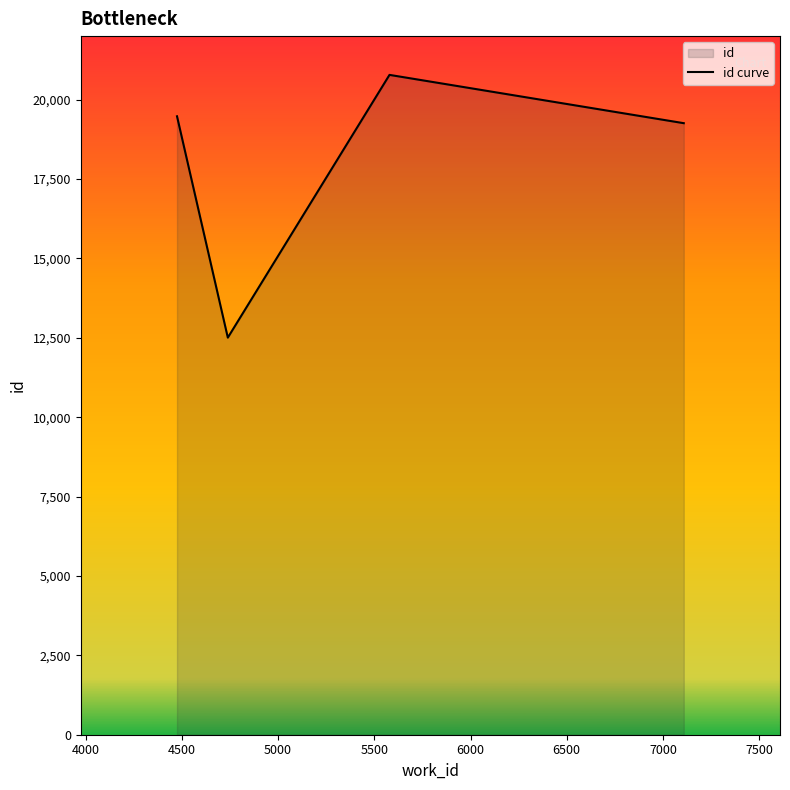

What is the greatest value displayed?

20779